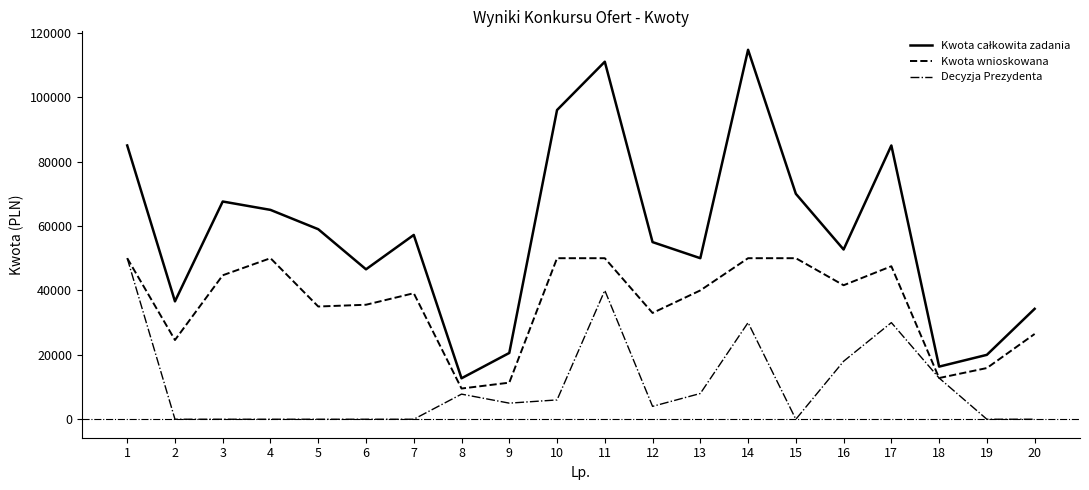

The value of Kwota wnioskowana at 7 is 18568. True or false?

False